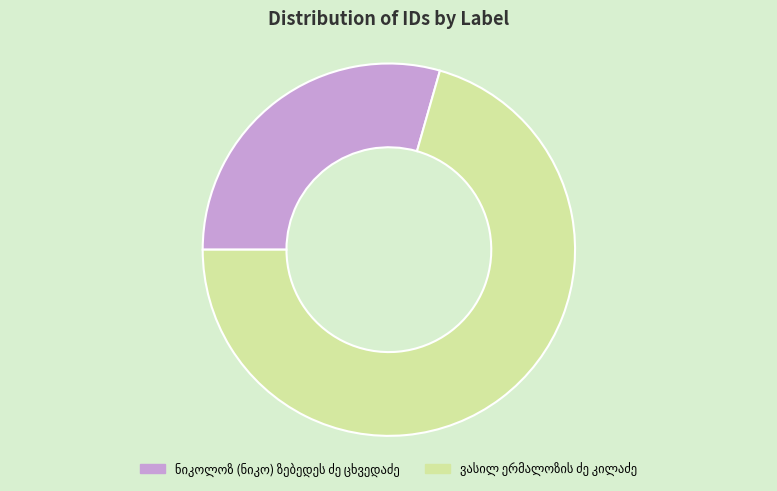

Does any single category account for the majority?

Yes